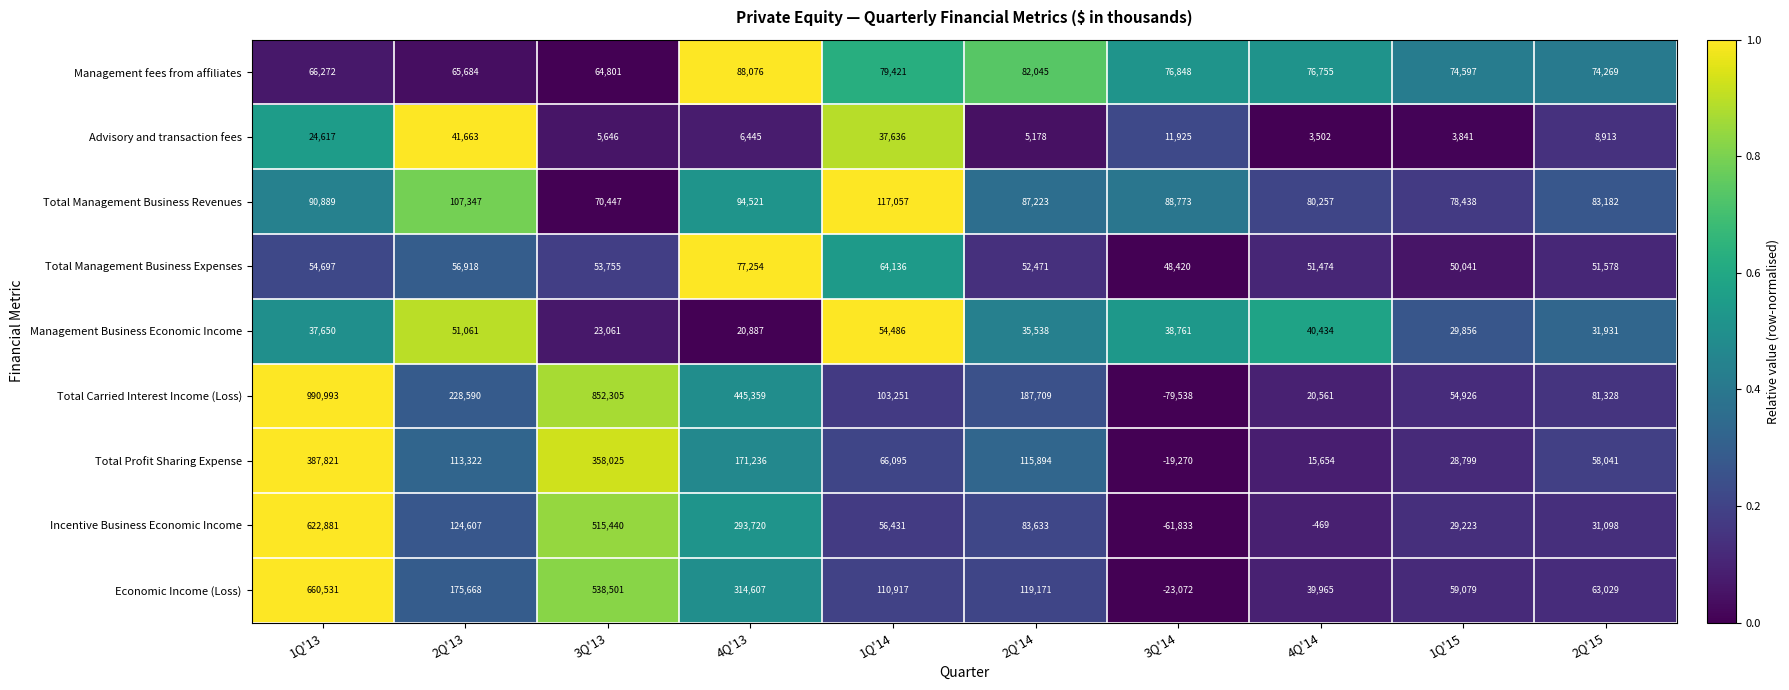

What is the total value across all series at 3Q'14?

81014